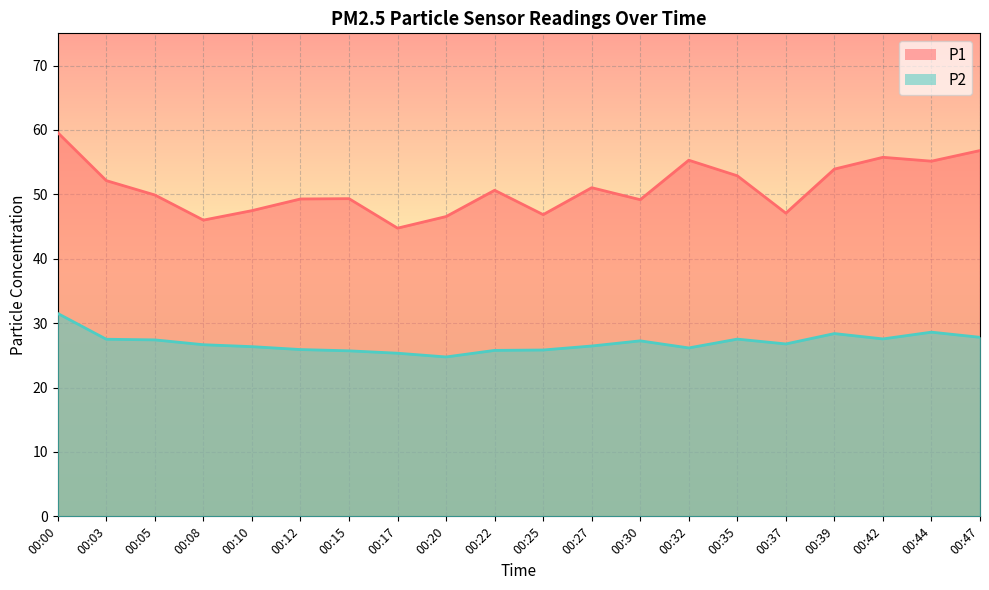

Which series changed the most between 00:05 and 00:08?

P1